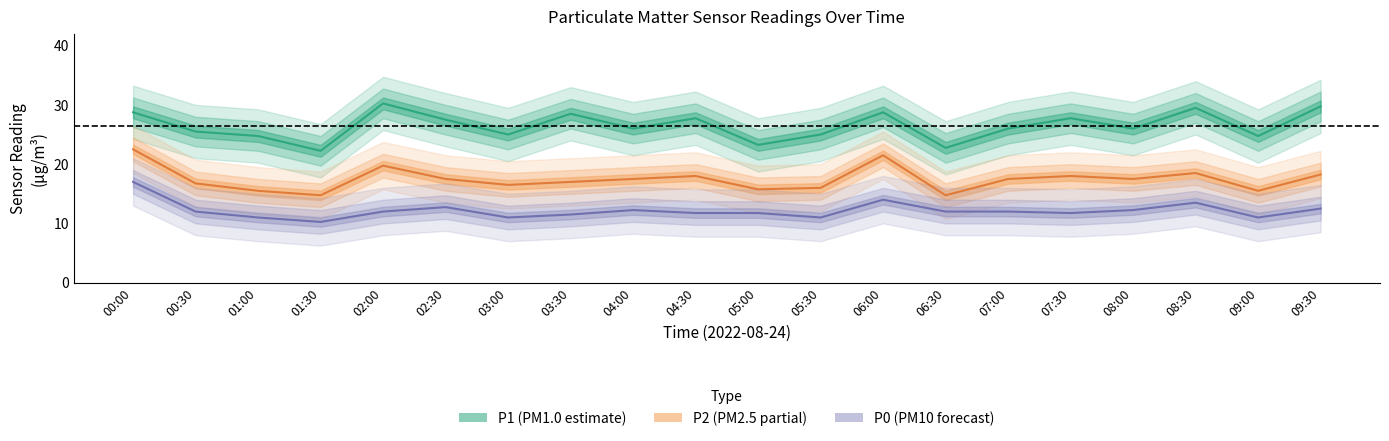

What is the spread (max minus min) of values at 07:00?

14.0